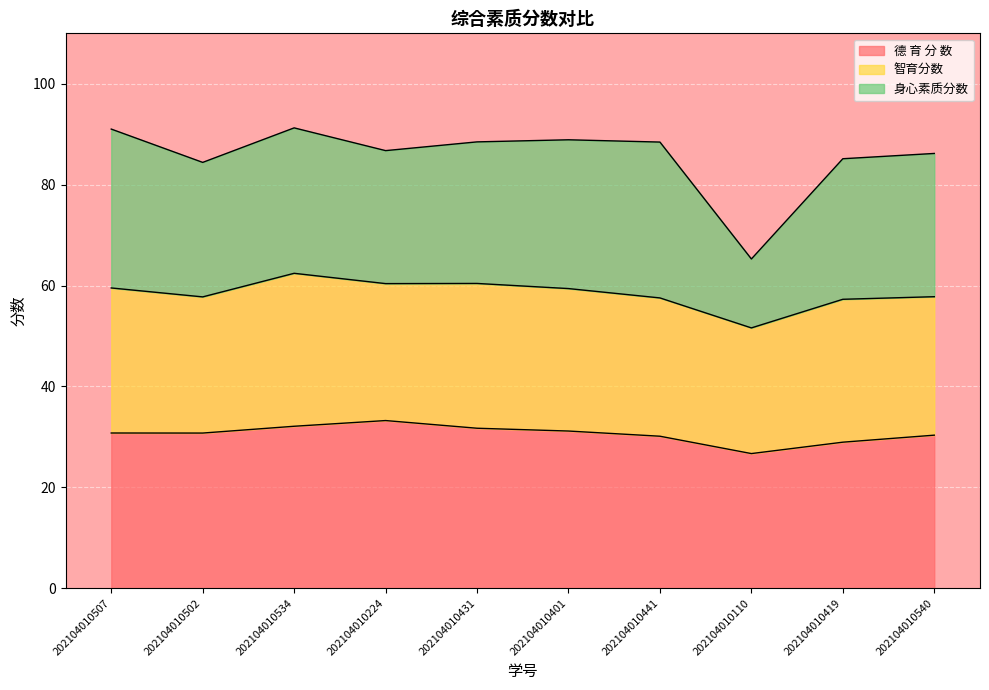

The 德 育 分 数 series shows 129.3 at 202104010441. True or false?

False